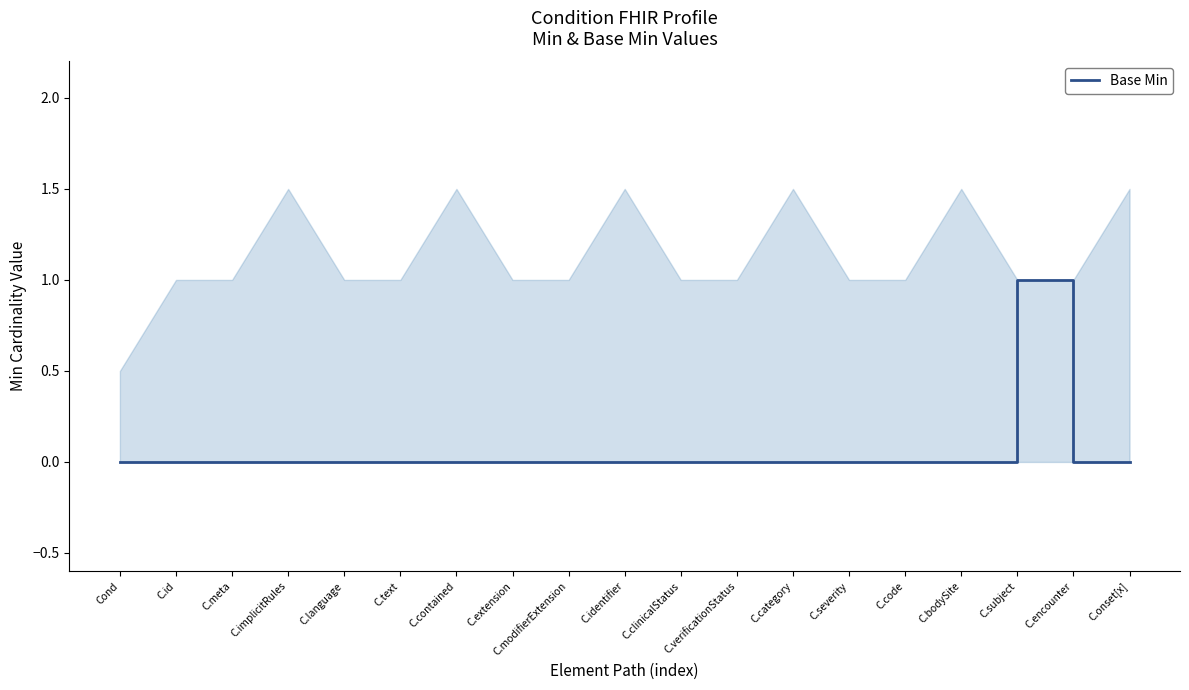

How many lines are shown in the chart?

1